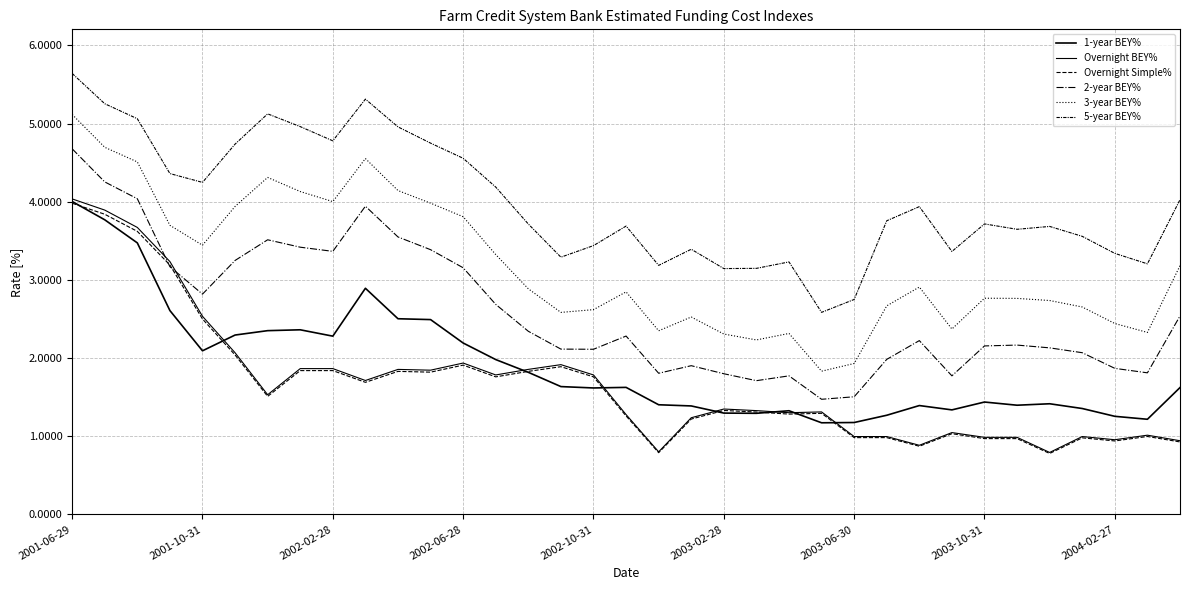

Is this an area chart (filled region under the line)?

No